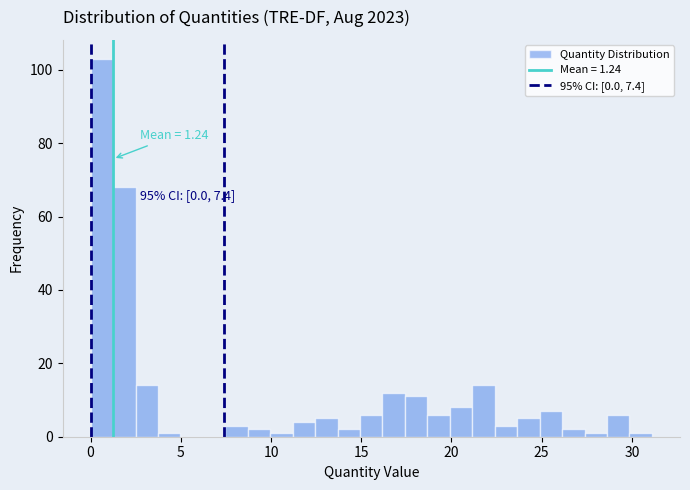

Around what value on the x-axis is the tallest bar? Give the approximate position of its centre, as read against the axis.

0.5